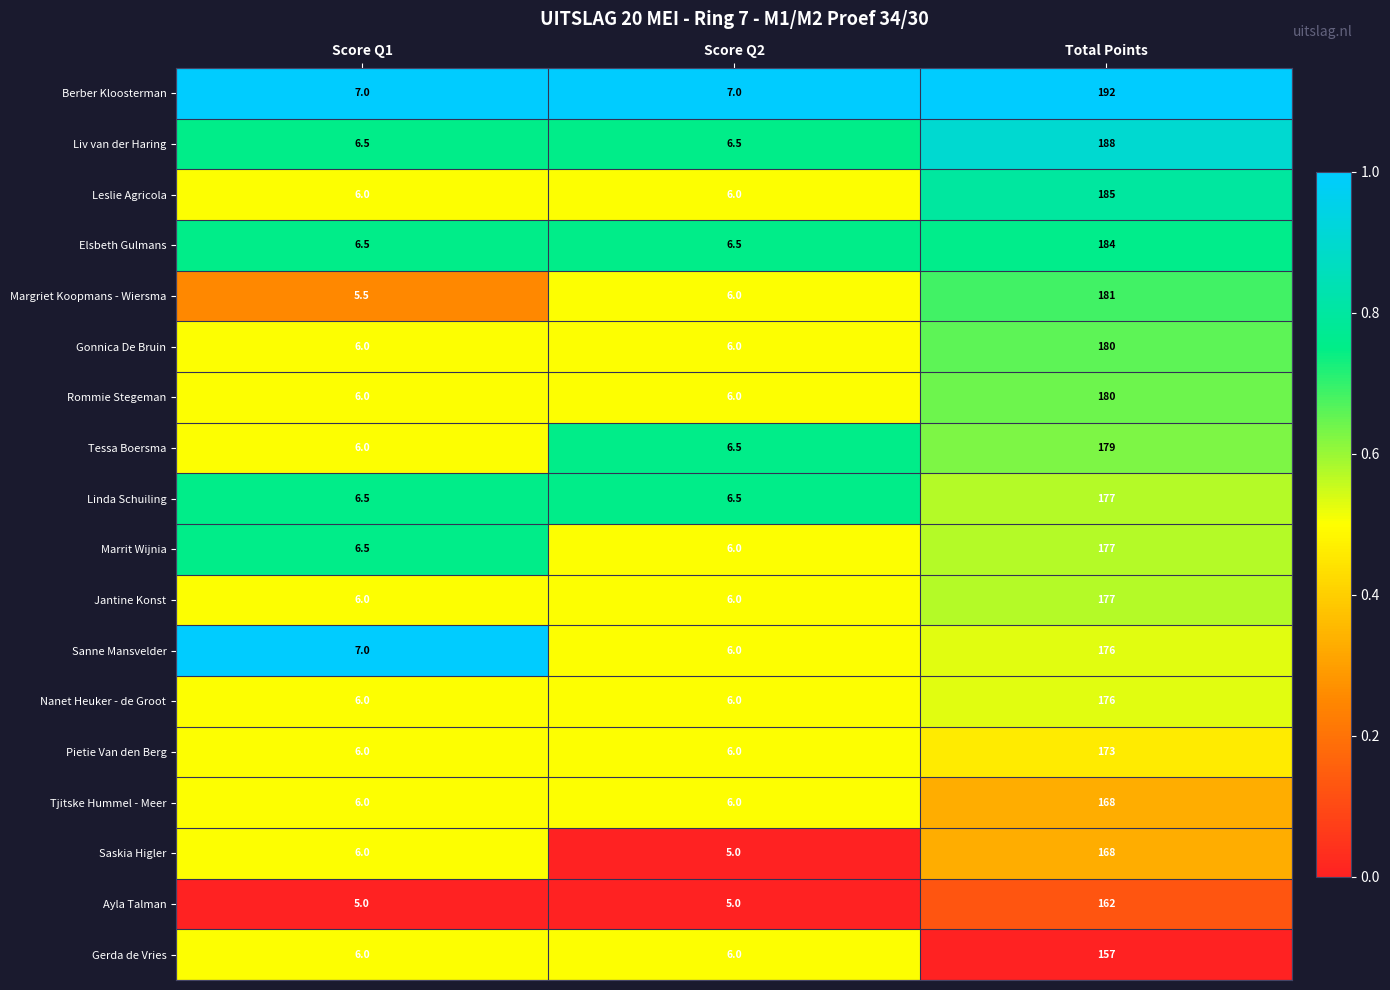

Where is Marrit Wijnia nearest to the value 91?

Score Q1